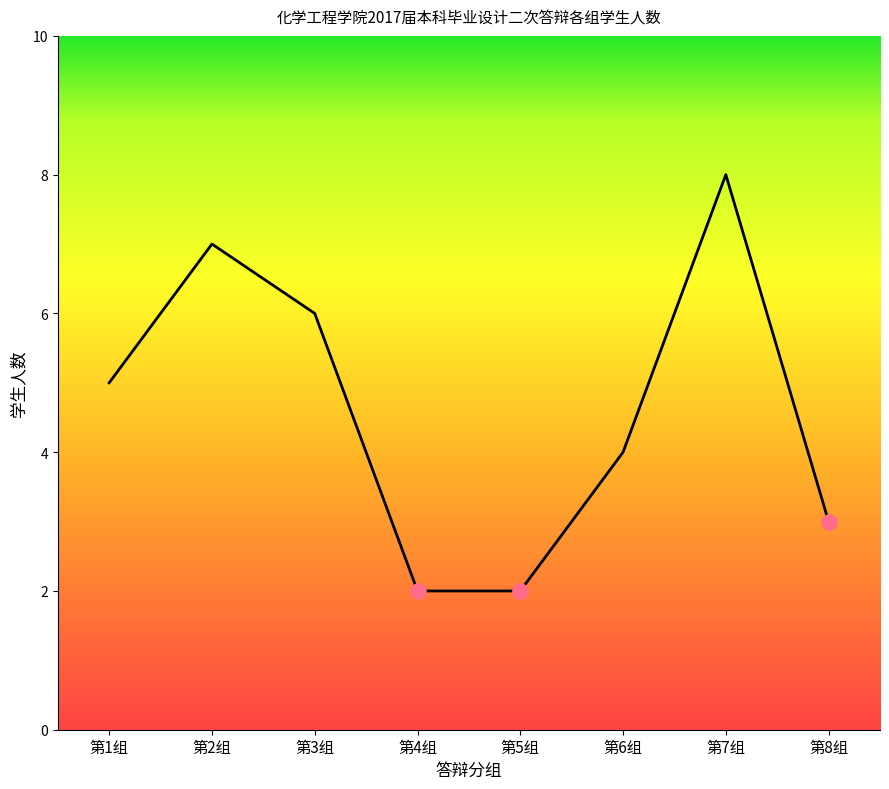

What is the change in value from 第4组 to 第7组?

+6